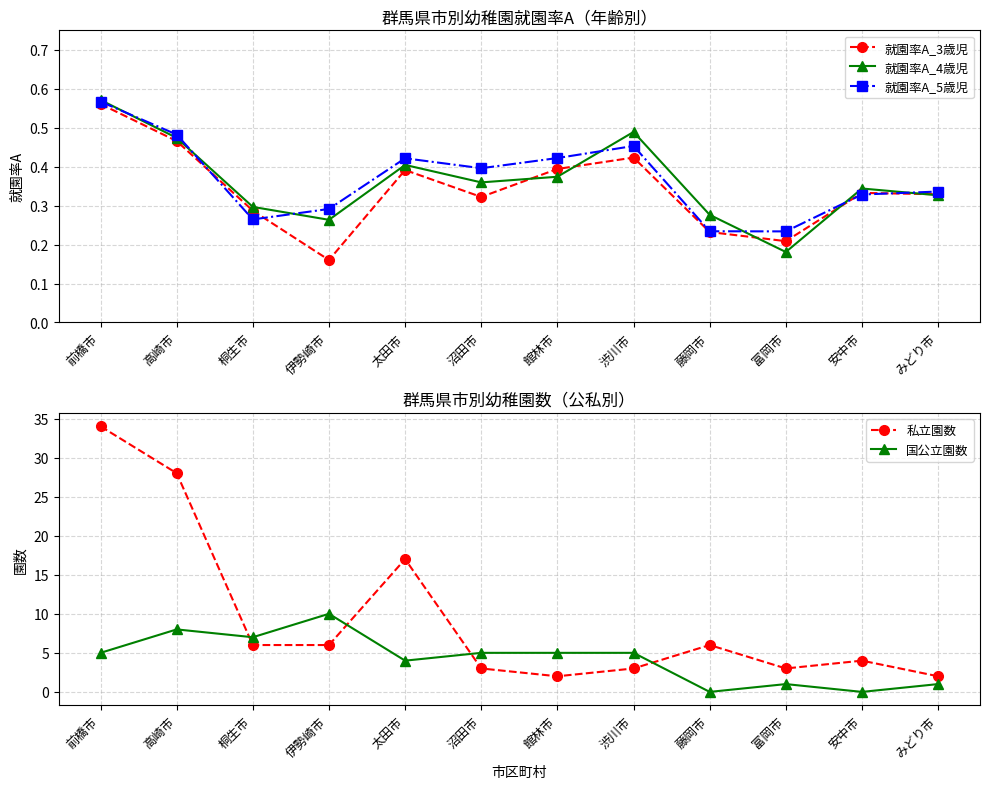

What is the average value of the 就園率A_4歳児 series?

0.4